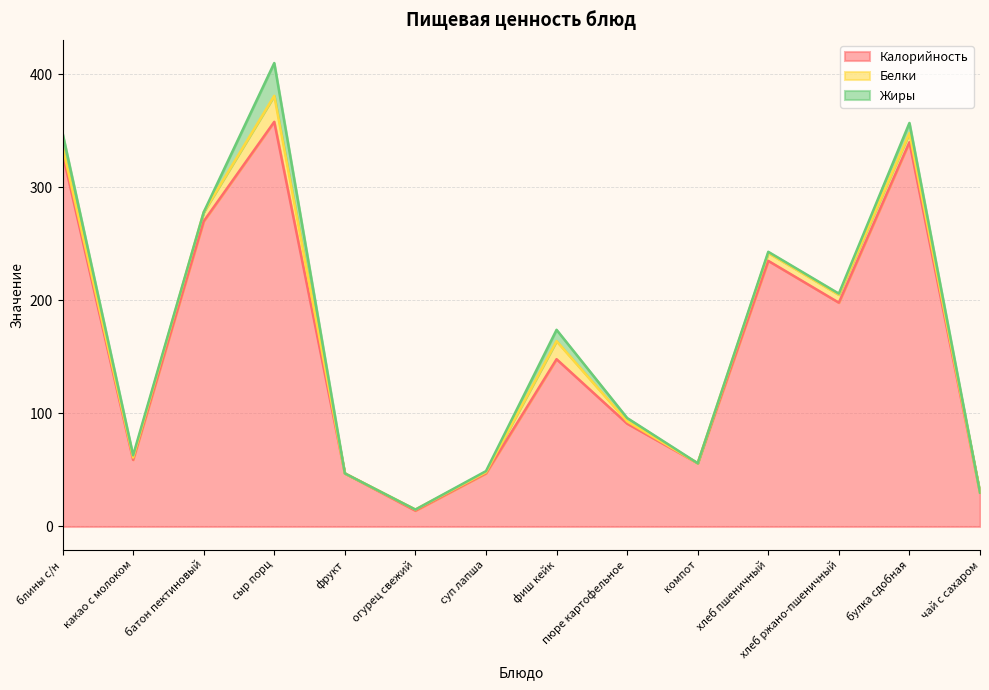

Where does the Белки series first go above 6?

батон пектиновый